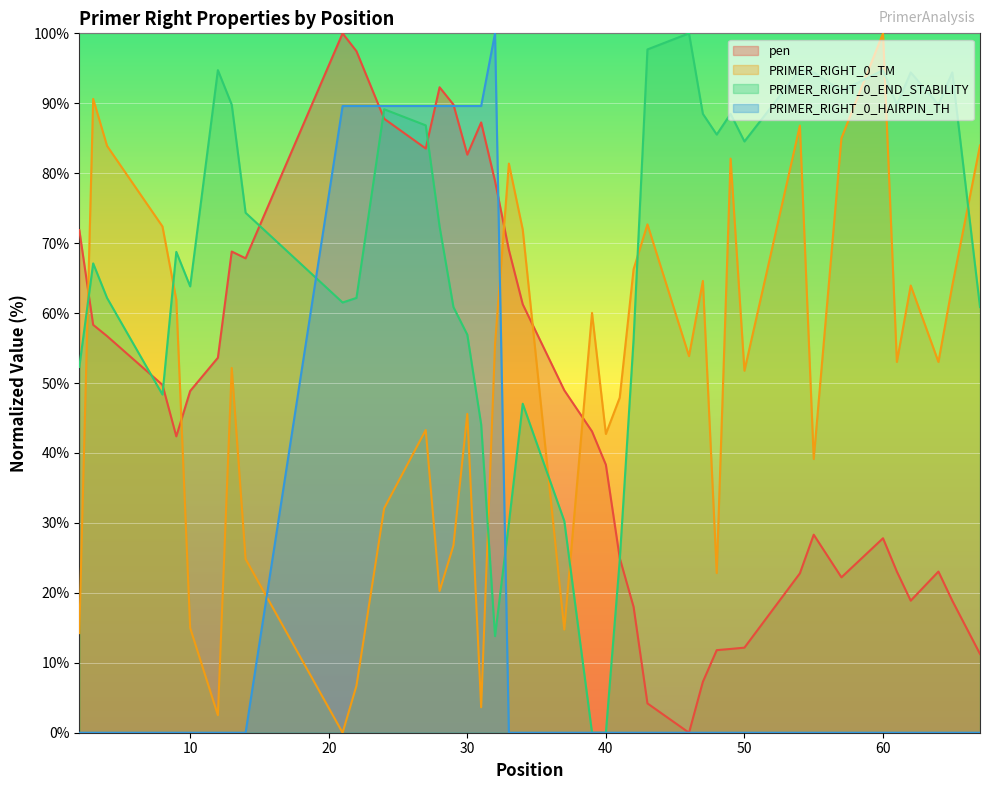

Where does the pen series first go above 48?

2